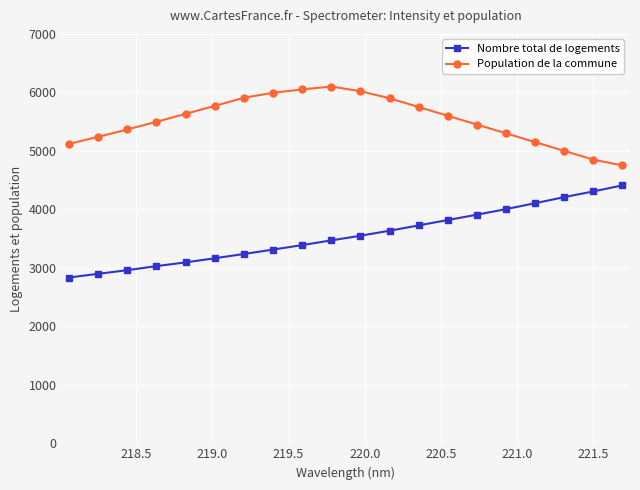

What is the greatest value displayed?

6100.0